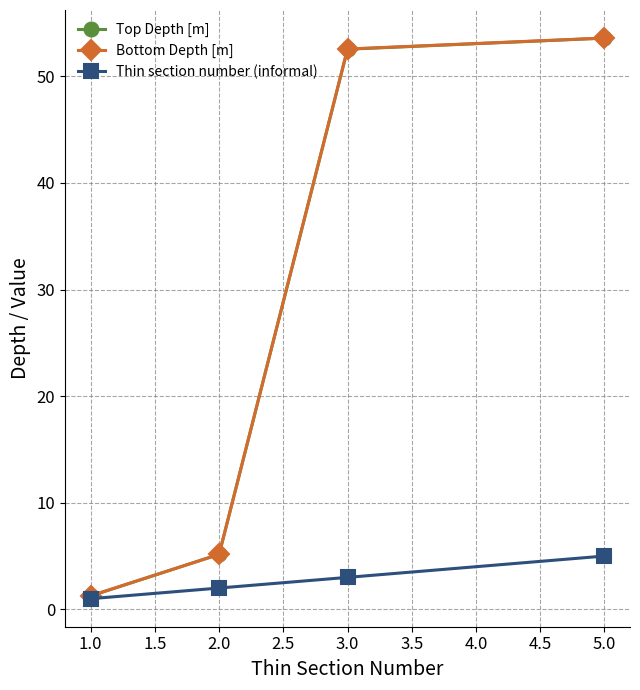

What is the sum of all Thin section number (informal) values?

11.0